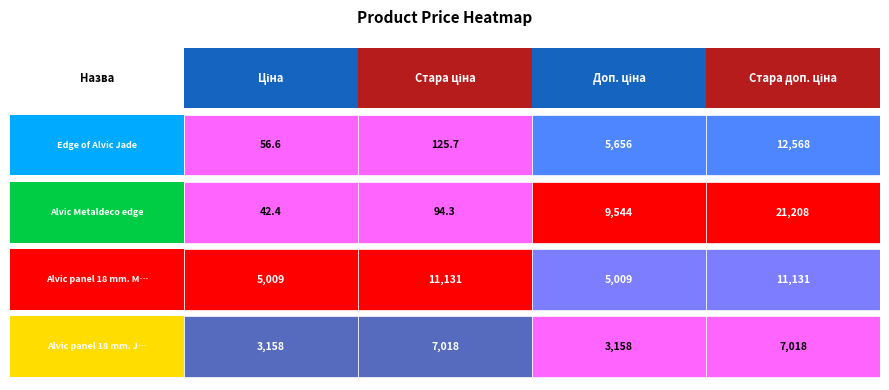

What is the smallest value displayed?

42.4